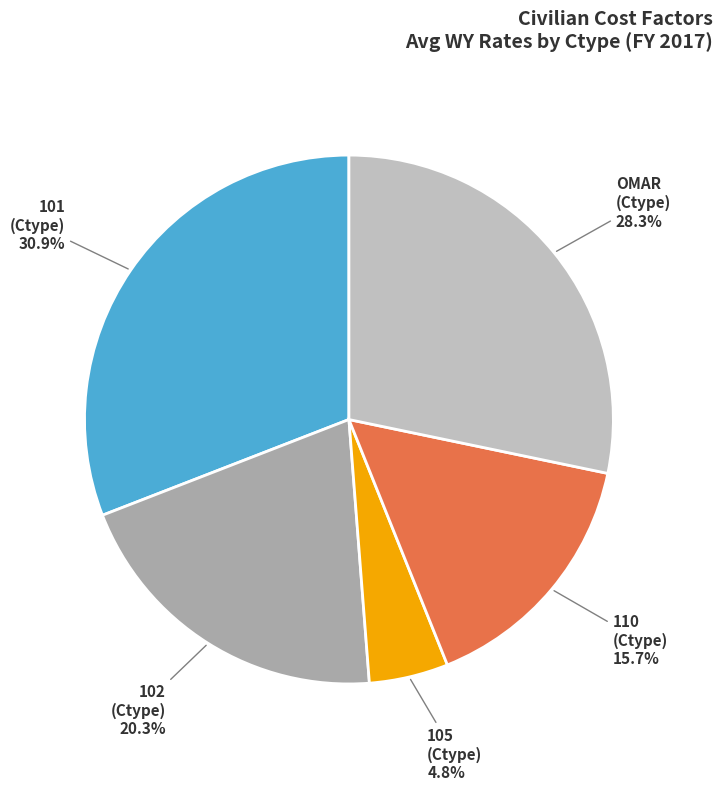

Count the number of slices in the pie.

5